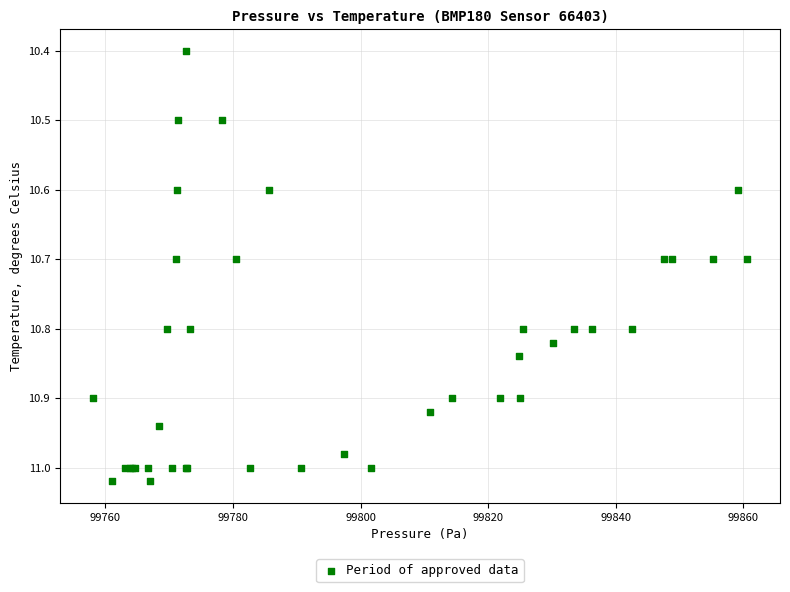

What Y value in the scatter plot is closest to 10?

10.4